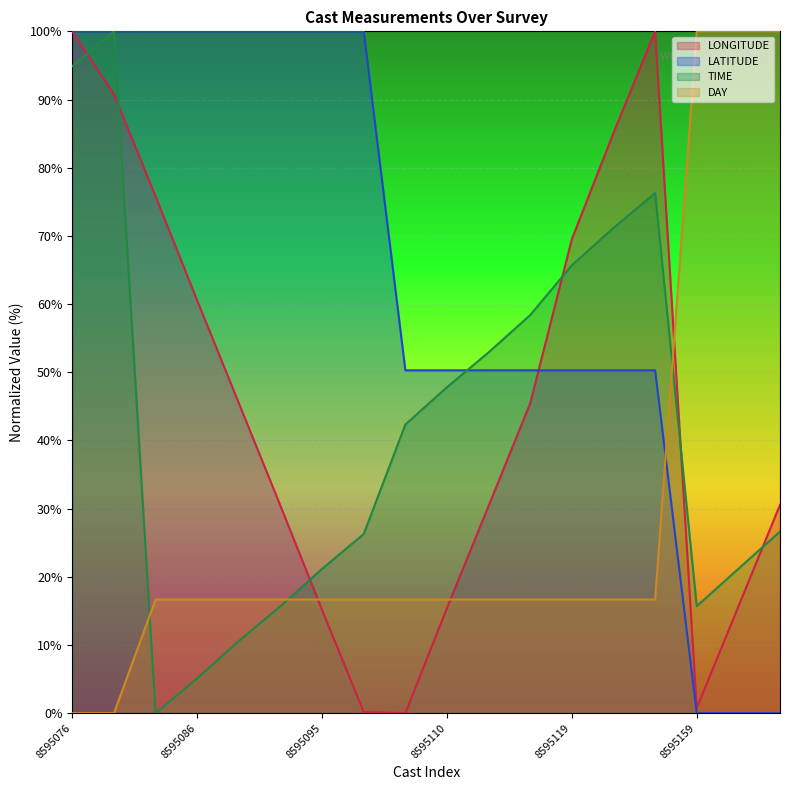

How many values in the TIME series exceed 42?

9